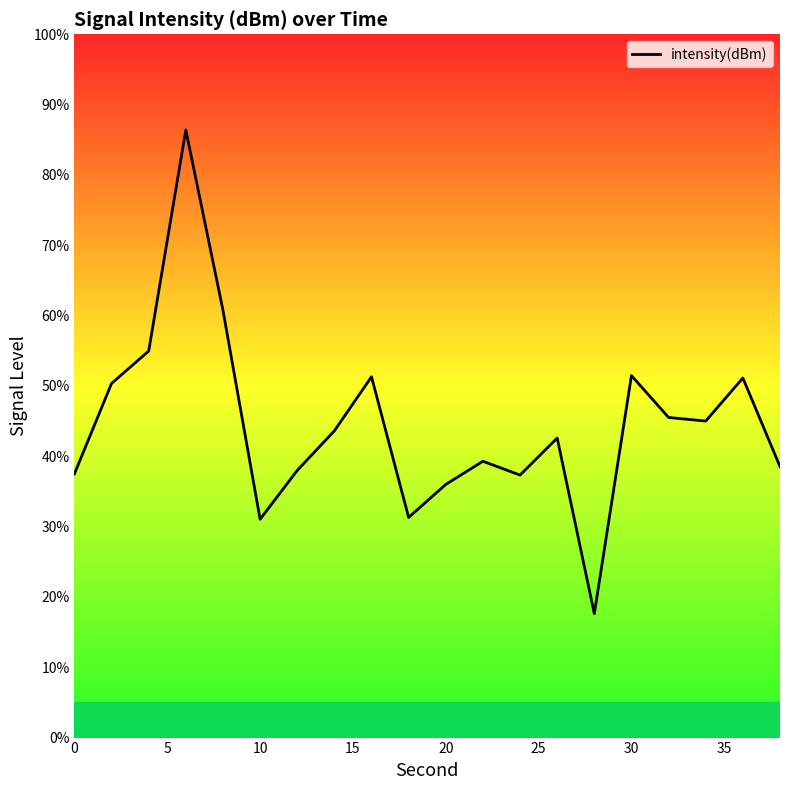

What is the sum of all values?

889.7